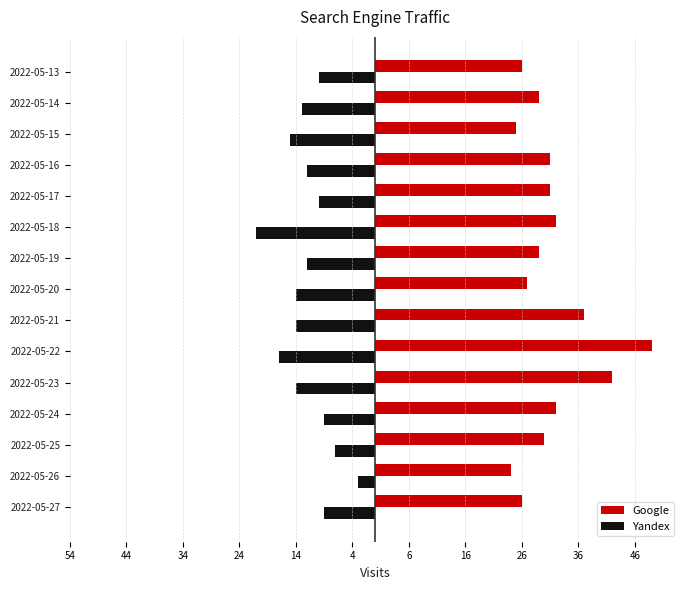

Which series has the largest total across all categories?

Google